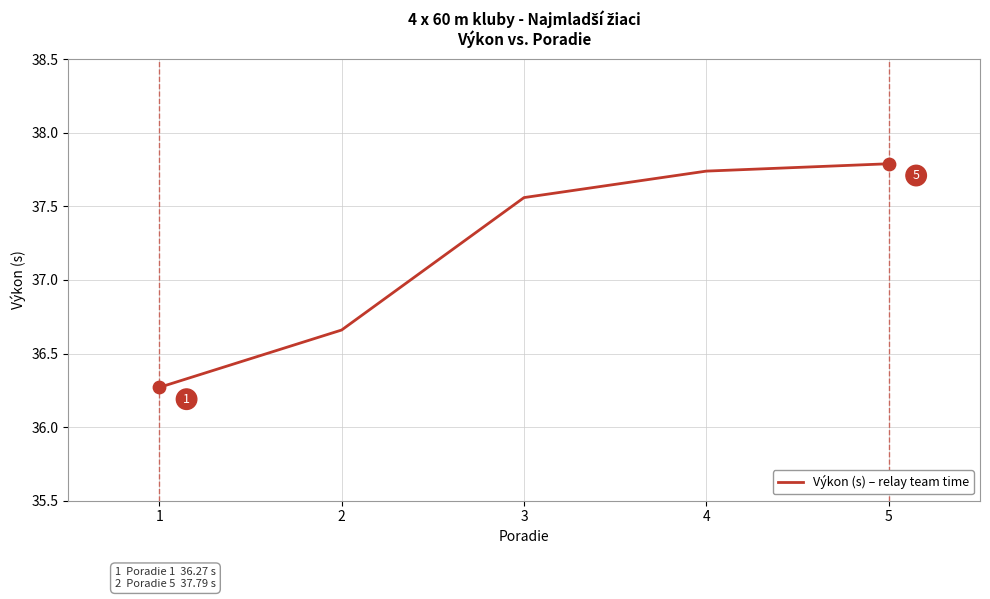

Approximately how many times larger is the value at 5 compared to 4?

1.0